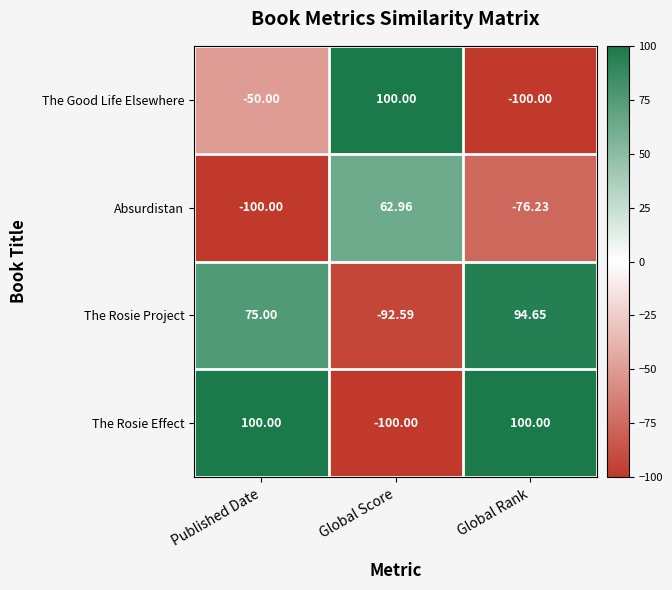

Which series has the largest total across all categories?

The Rosie Effect